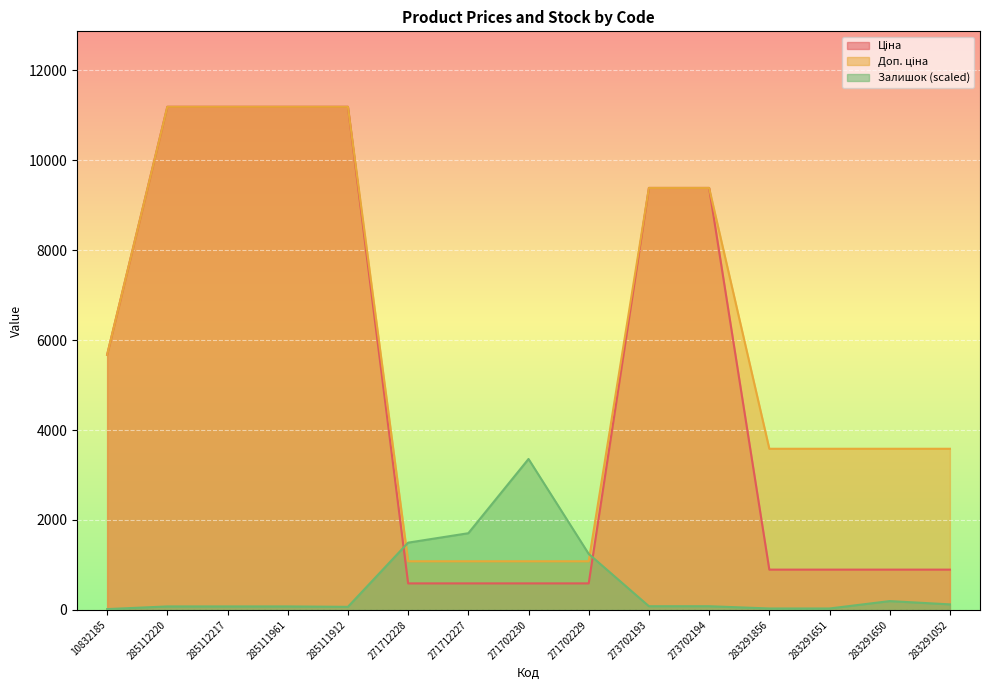

Reading left to right, extract all data points from this chart.

Ціна: 10832185=5673.8	285112220=11188.2	285112217=11188.2	285111961=11188.2	285111912=11188.2	271712228=589.9	271712227=589.9	271702230=589.9	271702229=589.9	273702193=9384.0	273702194=9384.0	283291856=895.9	283291651=895.9	283291650=895.9	283291052=895.9
Доп. ціна: 10832185=5673.8	285112220=11188.2	285112217=11188.2	285111961=11188.2	285111912=11188.2	271712228=1081.7	271712227=1081.7	271702230=1081.7	271702229=1081.7	273702193=9384.0	273702194=9384.0	283291856=3583.6	283291651=3583.6	283291650=3583.6	283291052=3583.6
Залишок: 10832185=18.2	285112220=77.5	285112217=77.5	285111961=77.5	285111912=68.4	271712228=1495.8	271712227=1705.6	271702230=3356.4	271702229=1245.0	273702193=82.1	273702194=82.1	283291856=31.9	283291651=31.9	283291650=196.1	283291052=123.1